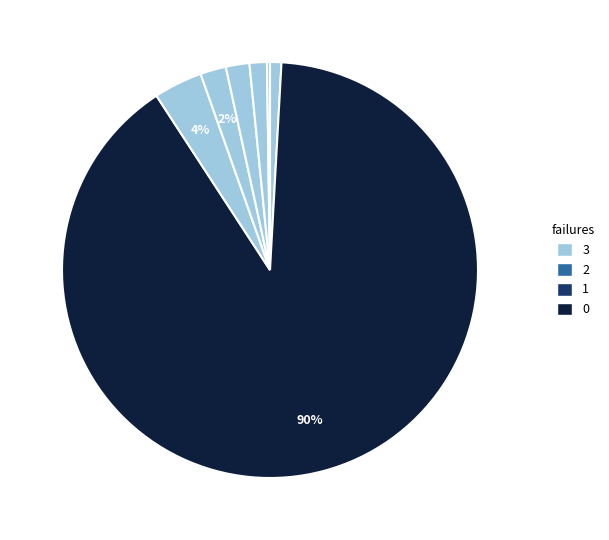

Count the number of slices in the pie.

10